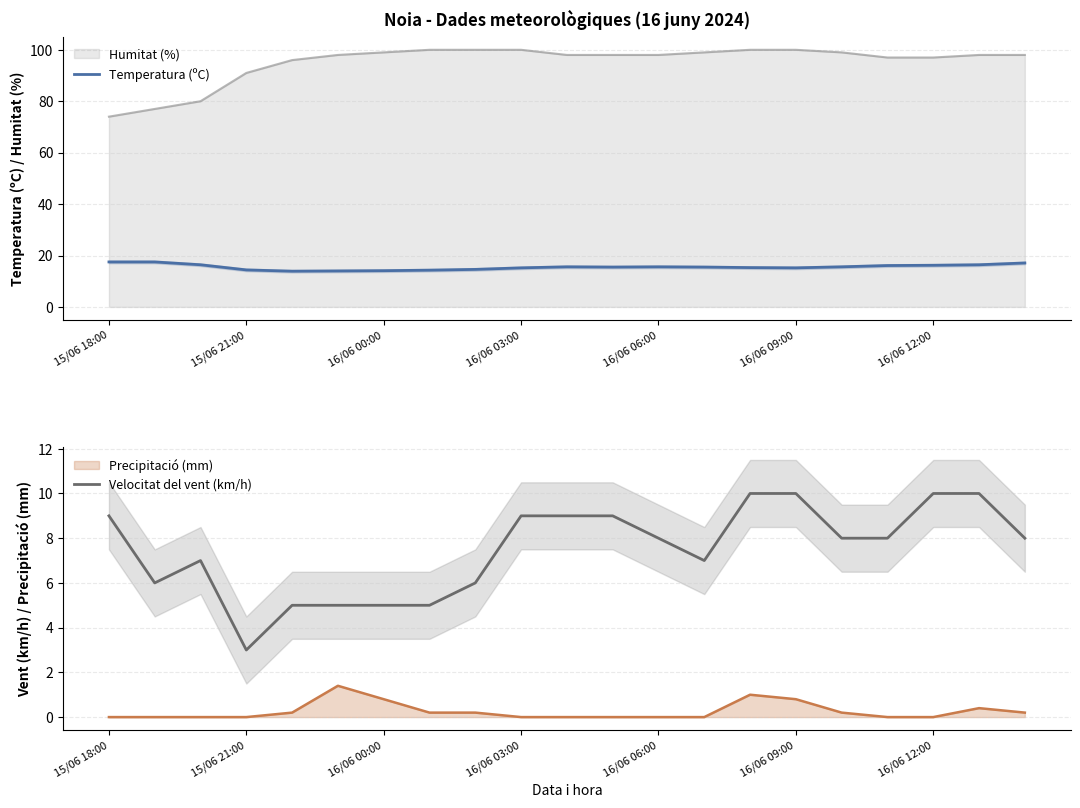

What is the sum of the Velocitat del vent (km/h) values at 10 and 15/06 18:00?

18.0